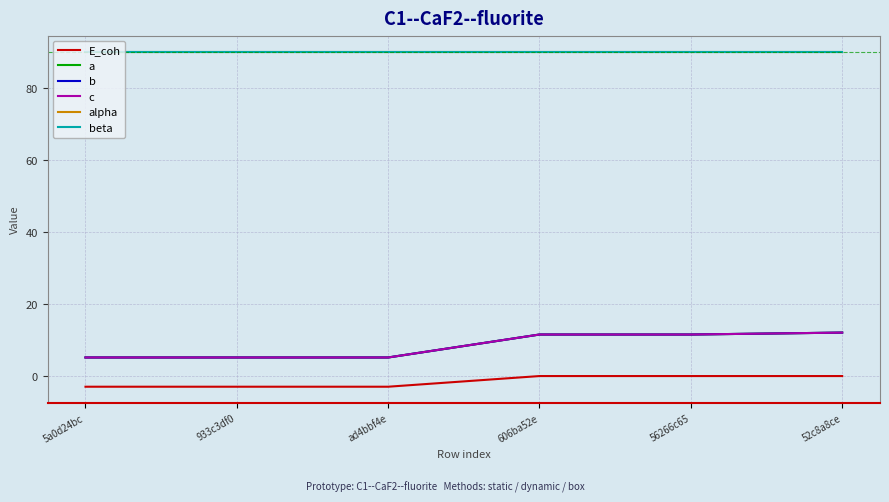

Which series changed the most between 606ba52e and 52c8a8ce?

a